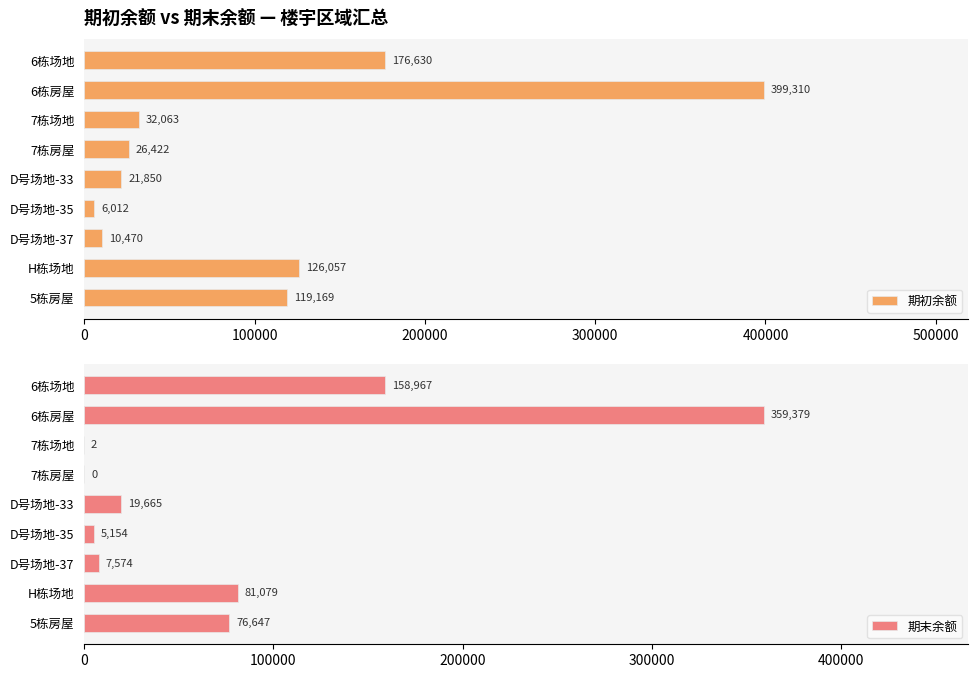

Read the 期末余额 value at H栋场地.

81079